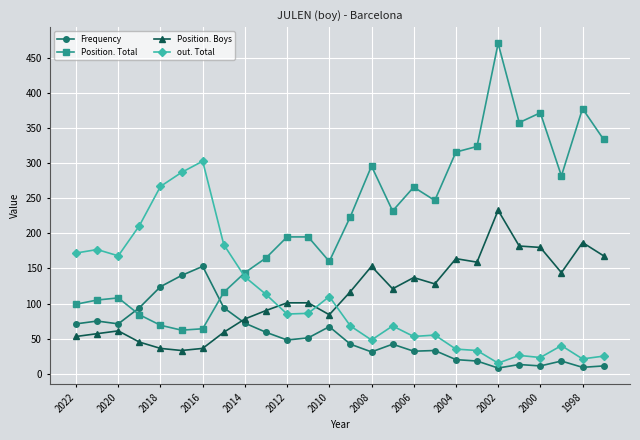

At how many categories does at least one series exceed 366?

3